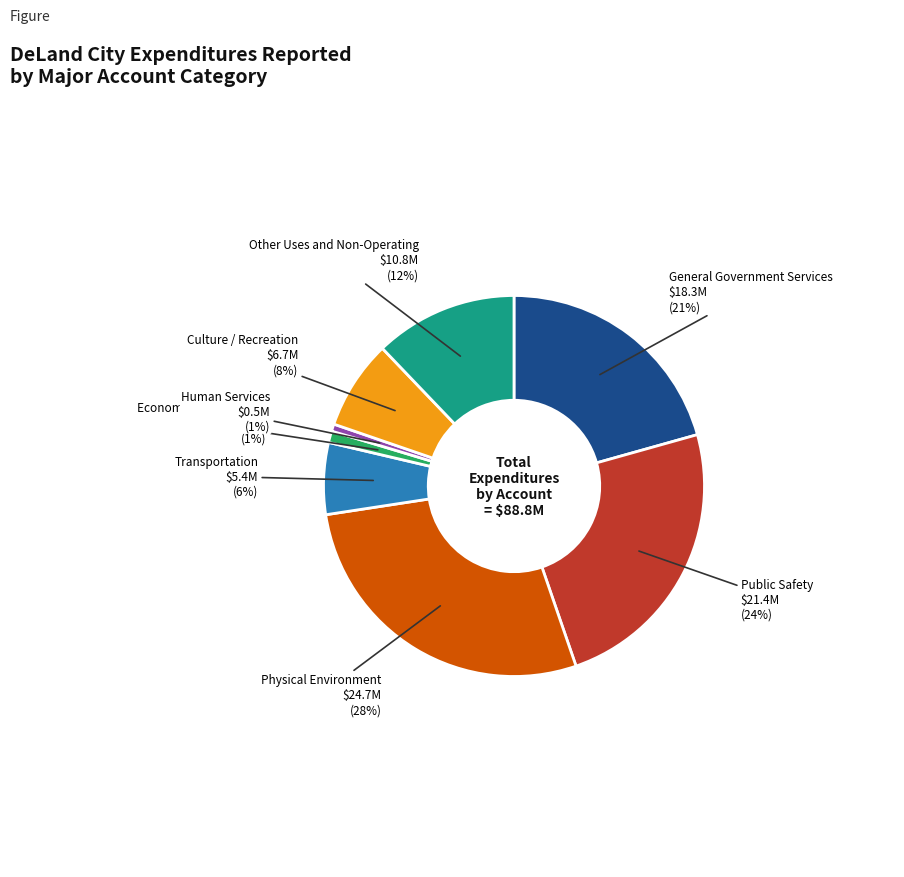

To the nearest percent, what is the difference between the Transportation and Human Services slice percentages?

5%